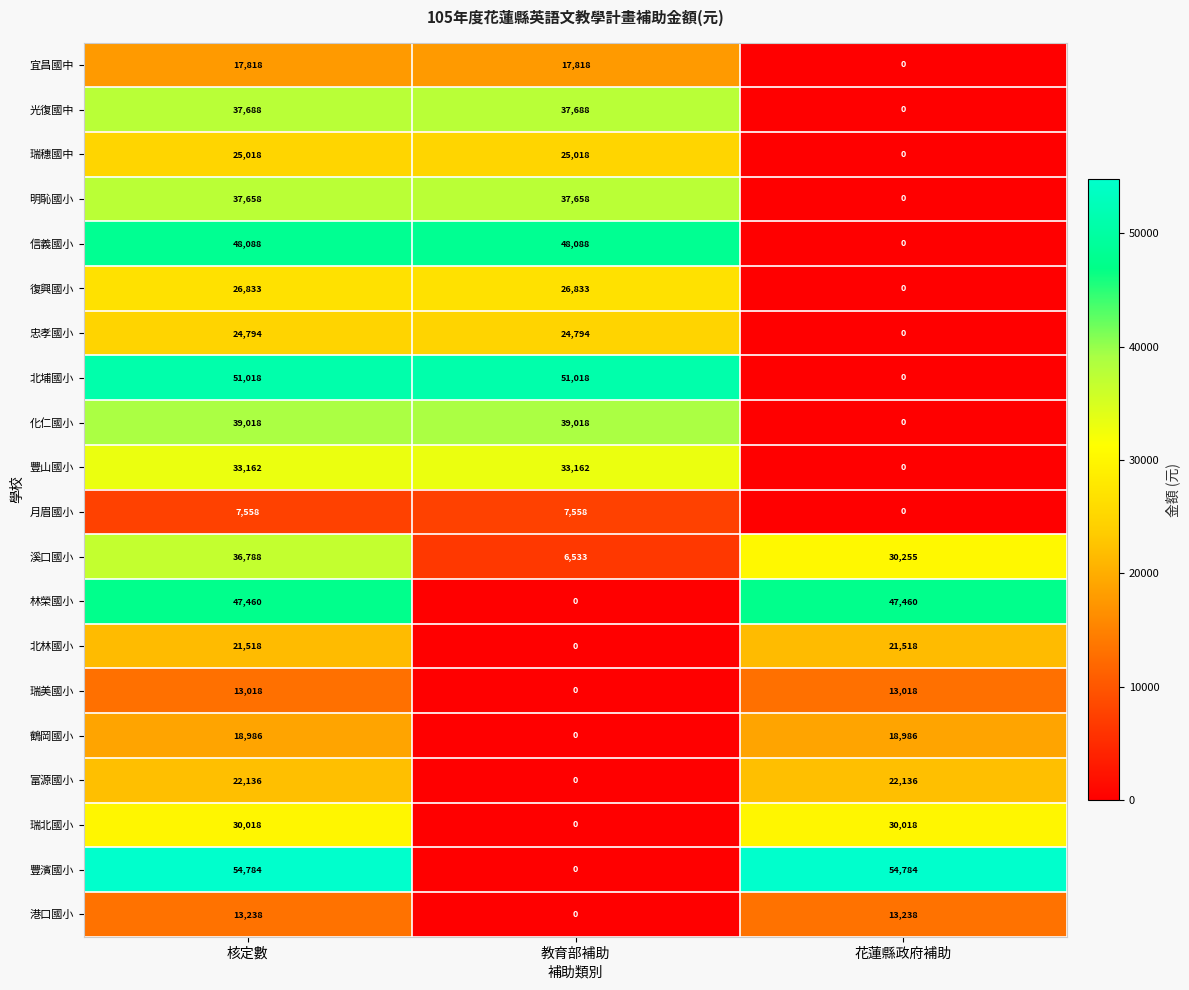

Which series has the widest spread of values?

豐濱國小